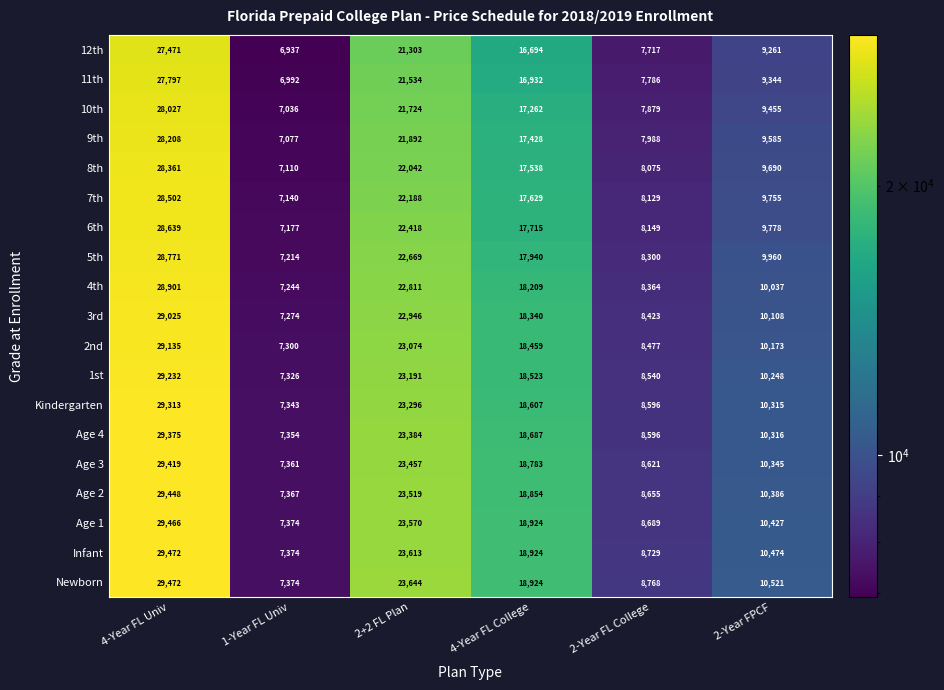

Rank the categories by 9th value from highest to lowest.

4-Year FL Univ, 2+2 FL Plan, 4-Year FL College, 2-Year FPCF, 2-Year FL College, 1-Year FL Univ